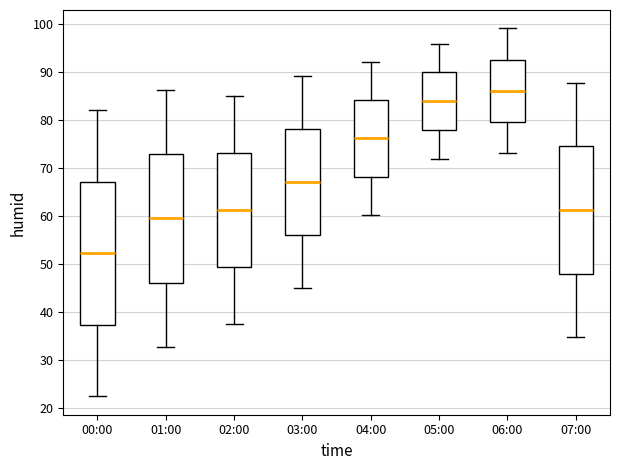

Reading left to right, read every box against the y-axis: the position of its median line, the range the box covers, and the ends of its whiskers. The values are not printed on the chart, so give them approximately, as read against the axis.

00:00: median 52, box 37 to 67, whiskers 22 to 82
01:00: median 59, box 46 to 73, whiskers 33 to 86
02:00: median 61, box 49 to 73, whiskers 38 to 85
03:00: median 67, box 56 to 78, whiskers 45 to 89
04:00: median 76, box 68 to 84, whiskers 60 to 92
05:00: median 84, box 78 to 90, whiskers 72 to 96
06:00: median 86, box 80 to 93, whiskers 73 to 99
07:00: median 61, box 48 to 74, whiskers 35 to 88